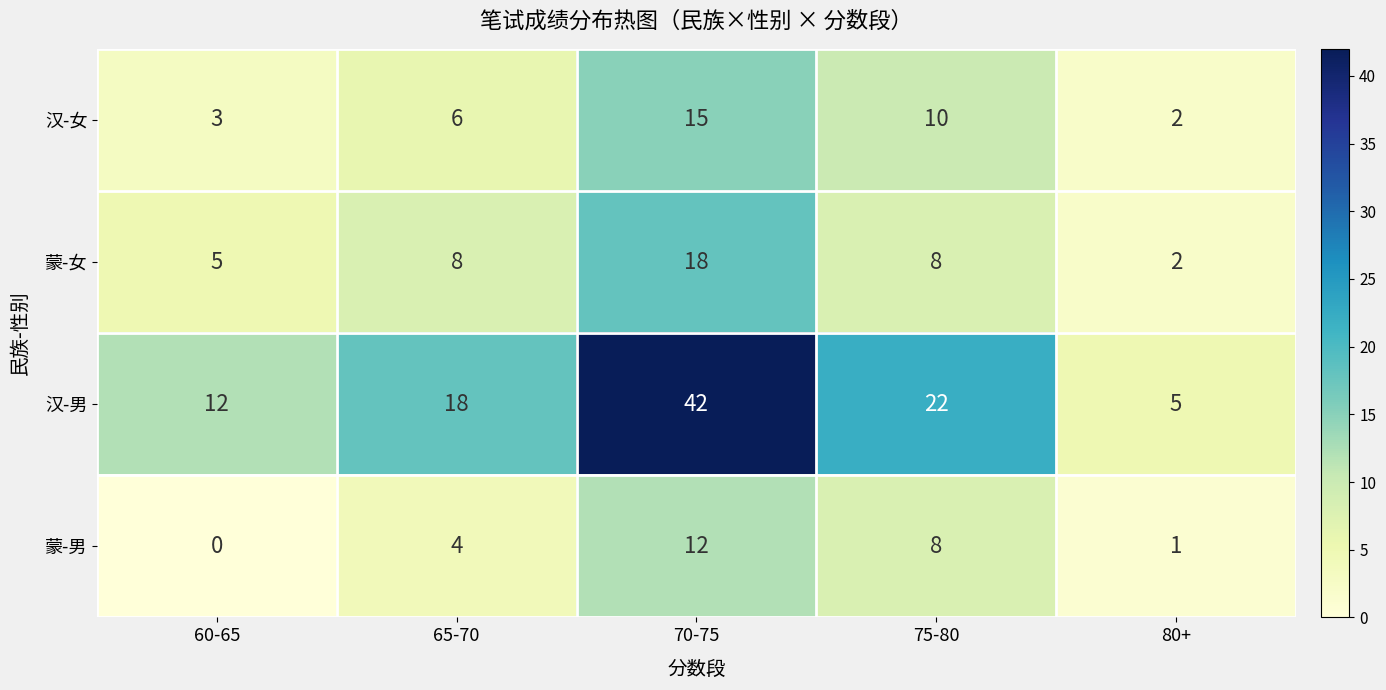

At how many categories does at least one series exceed 4?

5